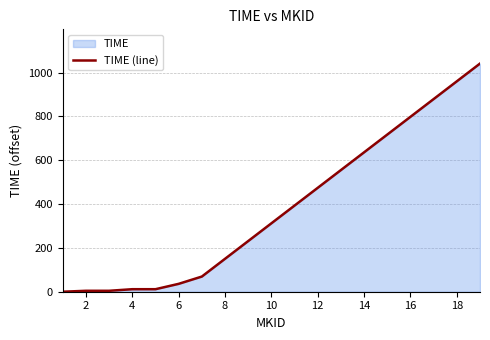

The value at 18 is 960.1. True or false?

True